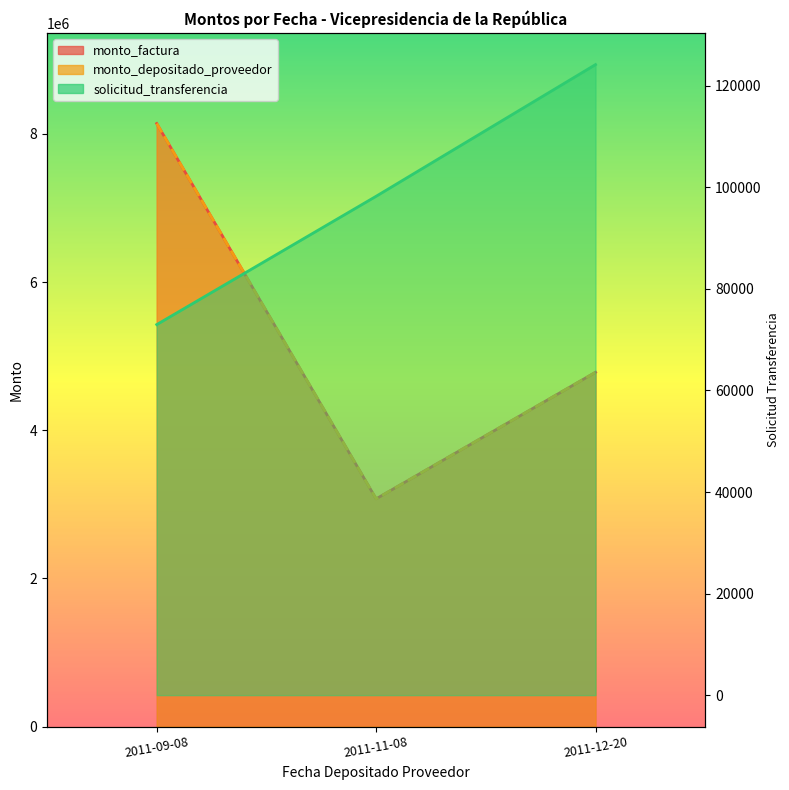

At which category is the sum across all series the highest?

2011-09-08